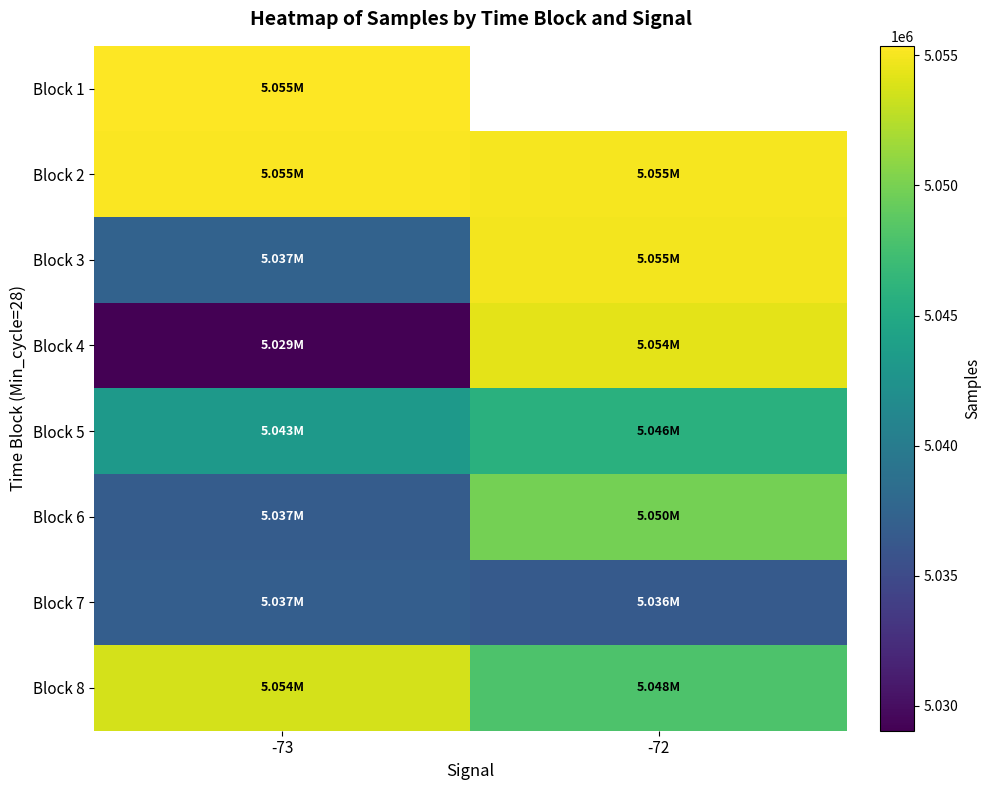

How many categories are shown in the chart?

2